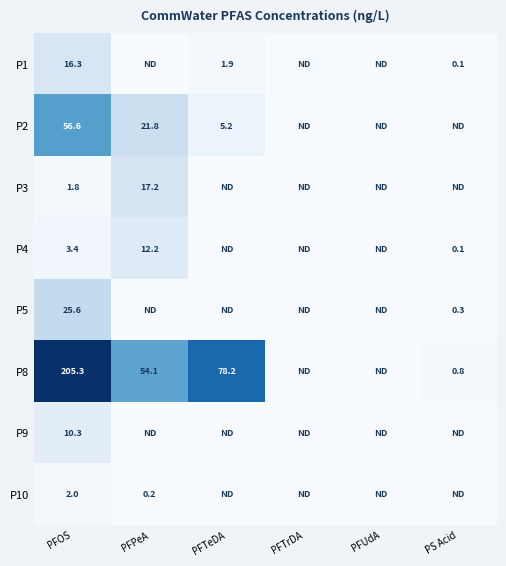

The P8 series shows 35.3 at PFPeA. True or false?

False